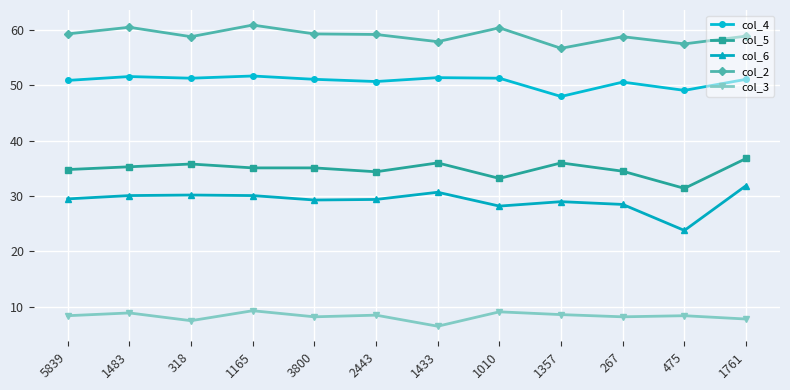

The col_5 series shows 52.2 at 267. True or false?

False